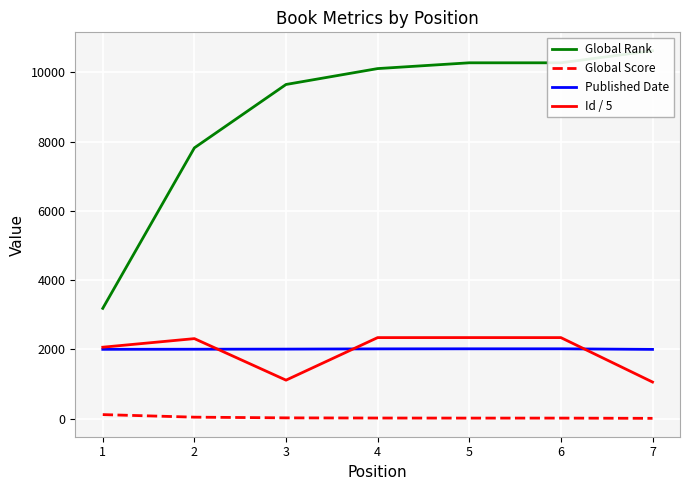

What is the value of the Global Score point at the 5th from the left?

17.0